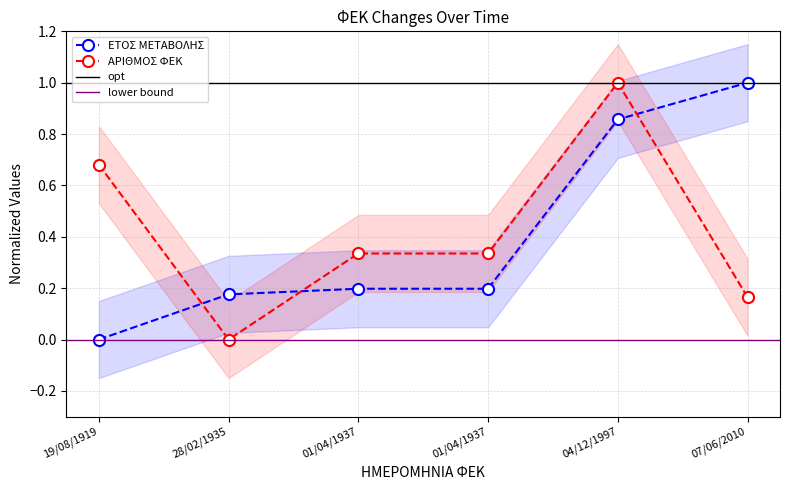

True or false: ΑΡΙΘΜΟΣ ΦΕΚ has a value of 0.4 at 19/08/1919.

False